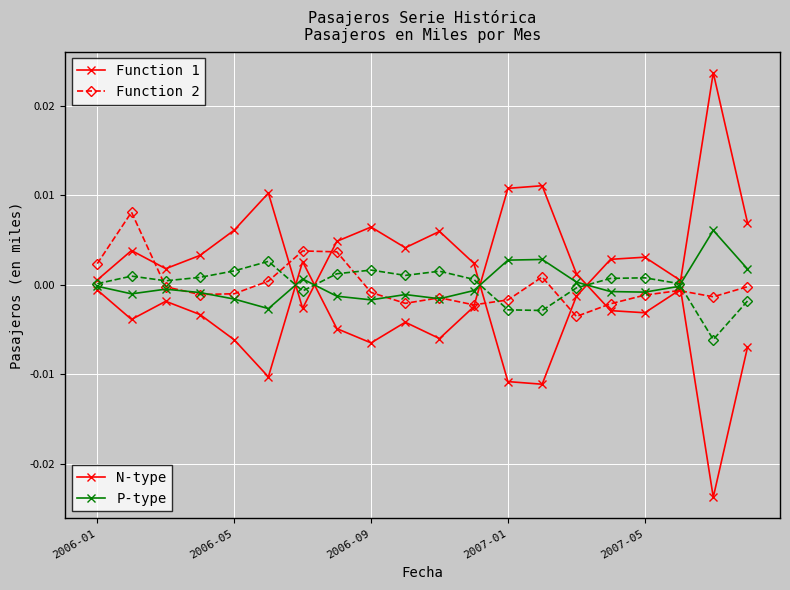

How many categories are shown in the chart?

20